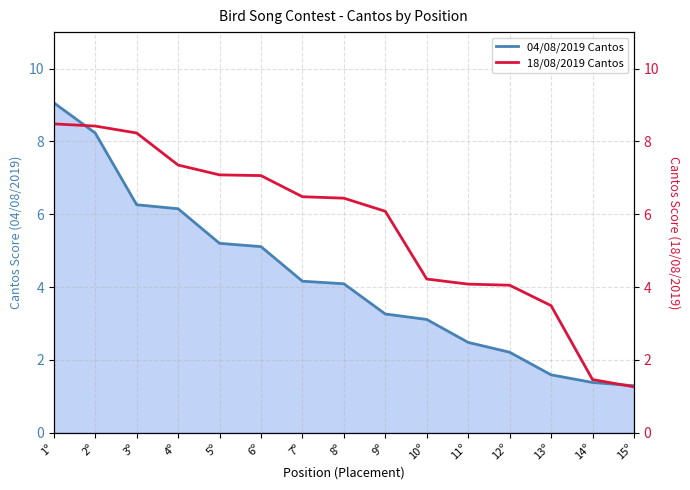

Is it true that 18/08/2019 Cantos equals 4.1 at 11º?

True